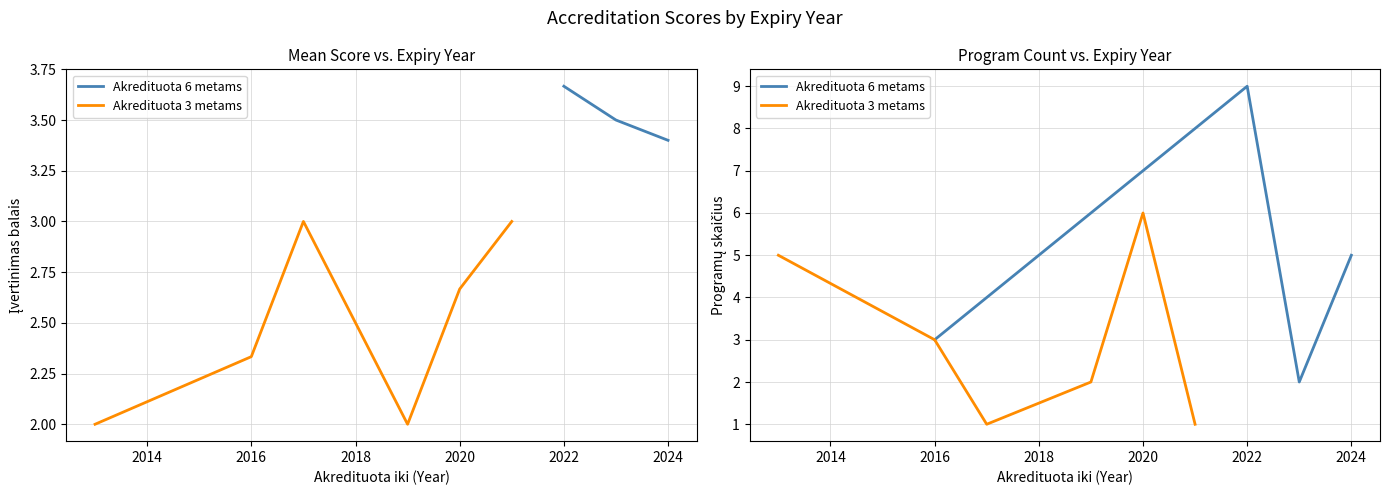

True or false: Akredituota 3 metams has more than 2 points higher than both neighbors.

False